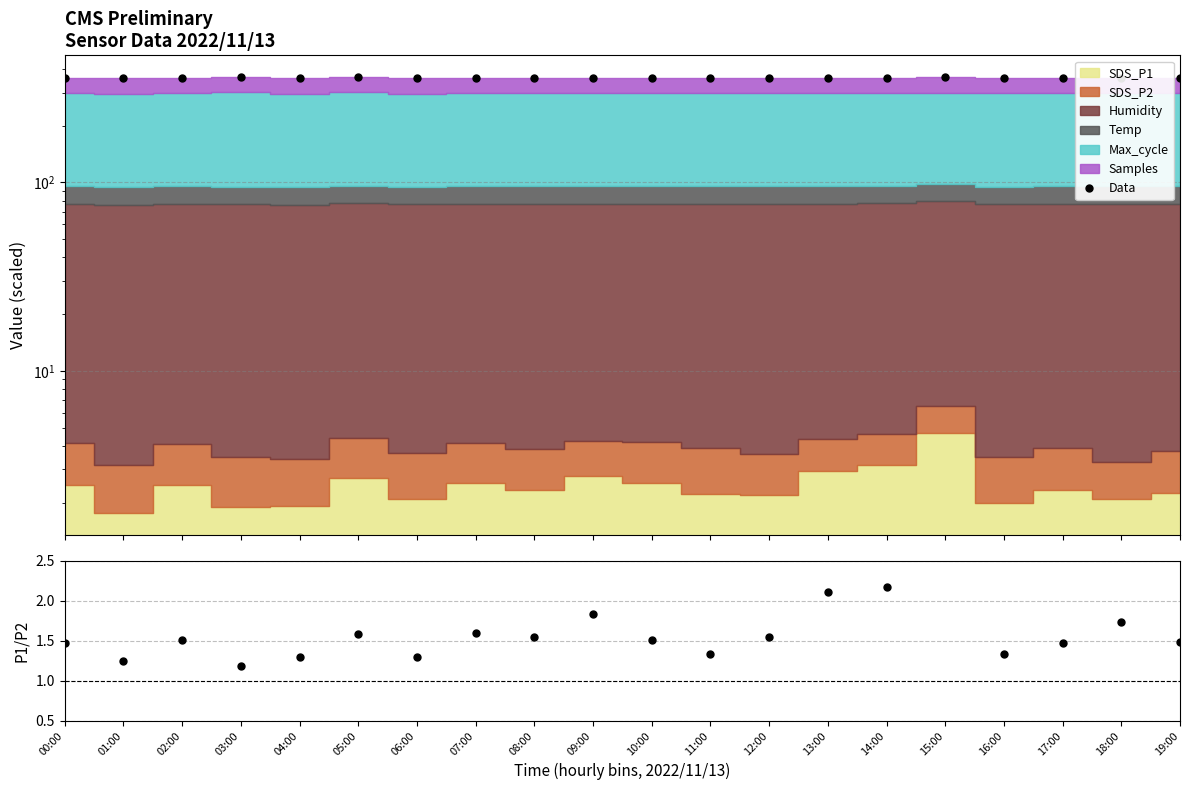

What is the label of the 1st point from the right?

19:00